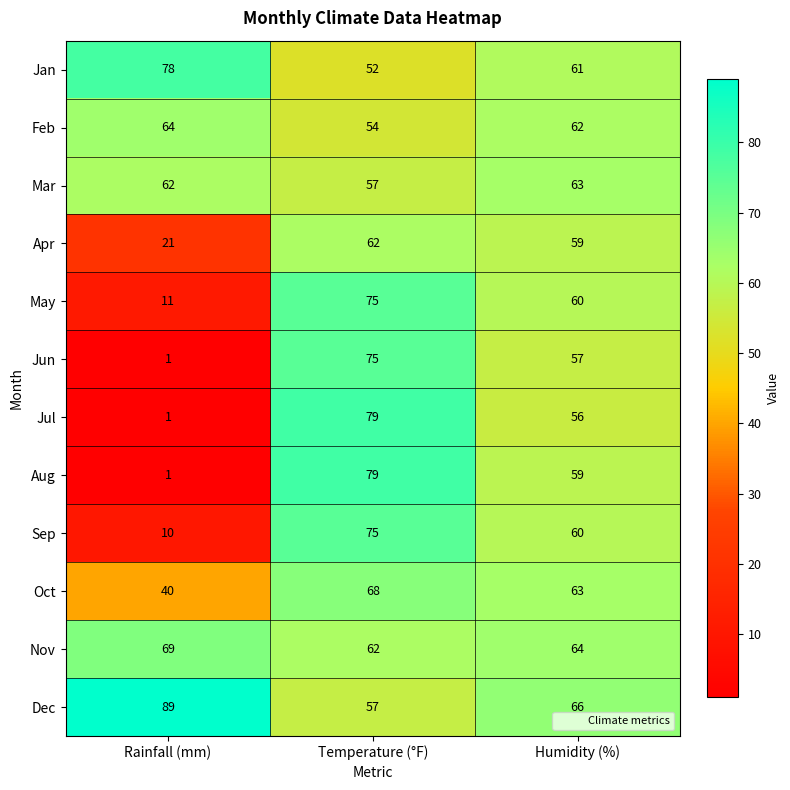

At which label does Aug reach its minimum?

Rainfall (mm)